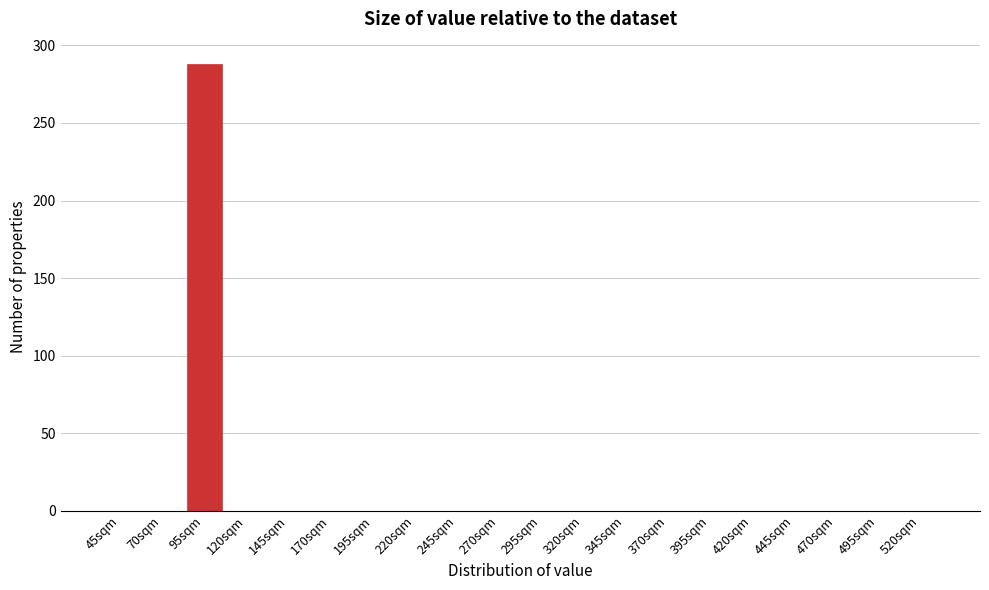

Reading right to left, what are all the values shown in this chart?

520sqm=0	495sqm=0	470sqm=0	445sqm=0	420sqm=0	395sqm=0	370sqm=0	345sqm=0	320sqm=0	295sqm=0	270sqm=0	245sqm=0	220sqm=0	195sqm=0	170sqm=0	145sqm=0	120sqm=0	95sqm=288	70sqm=0	45sqm=0